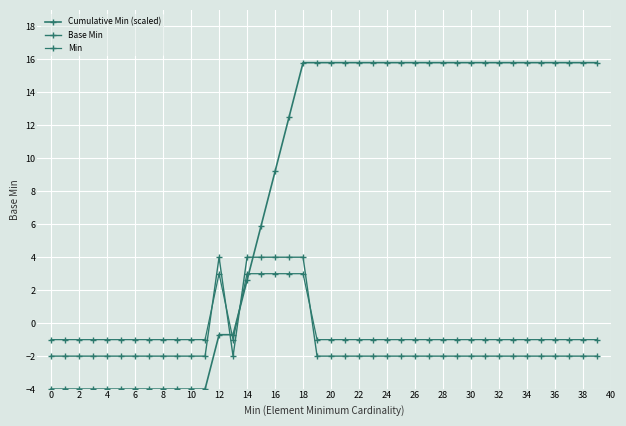

Which series has the largest range (max minus min)?

Cumulative Min (scaled)